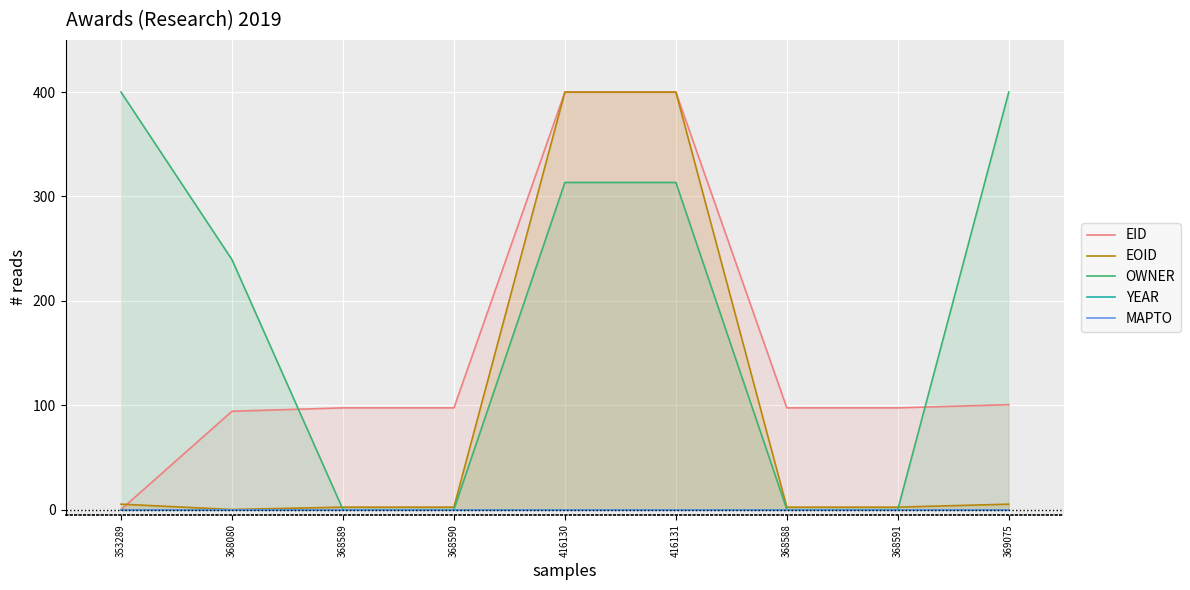

At 368588, list the series in order from smallest to largest.

OWNER, YEAR, MAPTO, EOID, EID